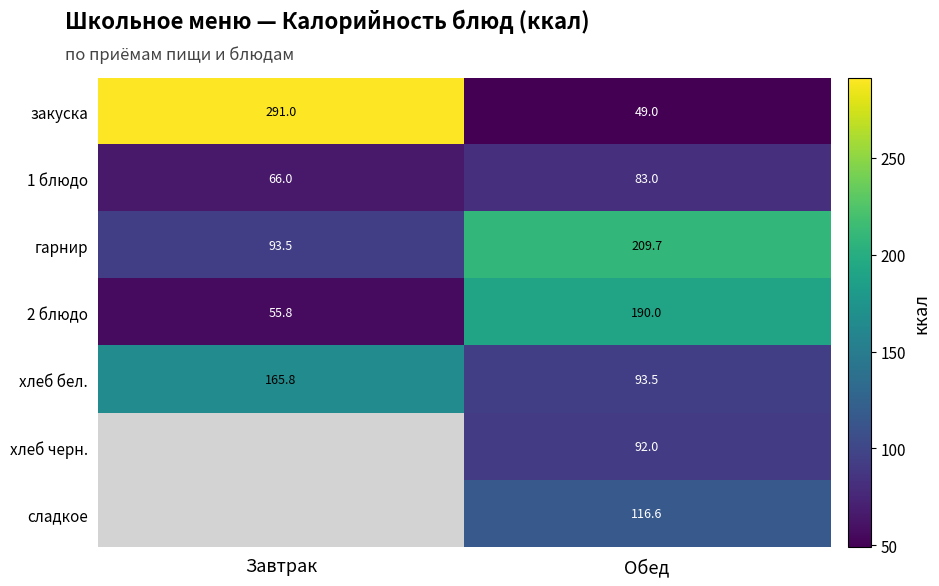

At which label does гарнир first exceed 209?

Обед